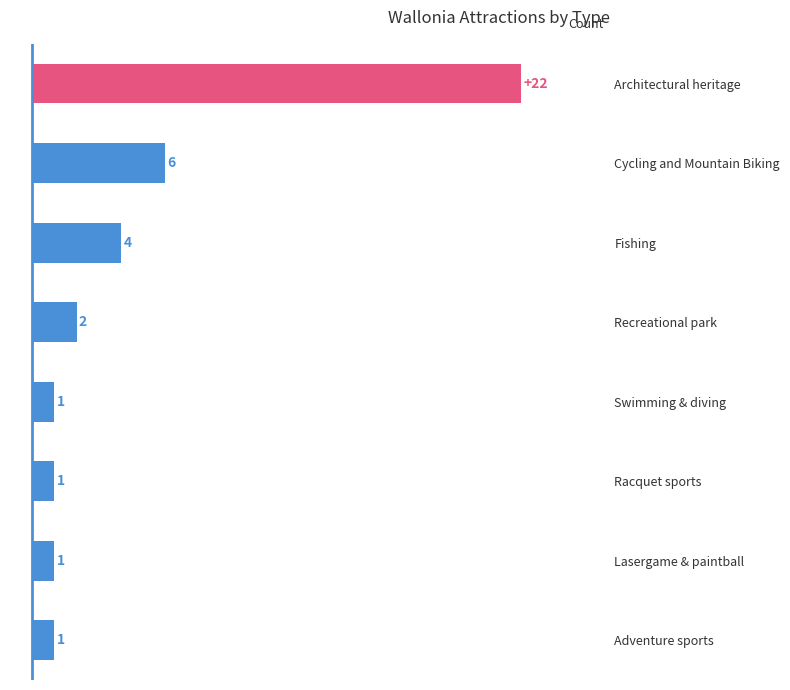

What is the average value?

5